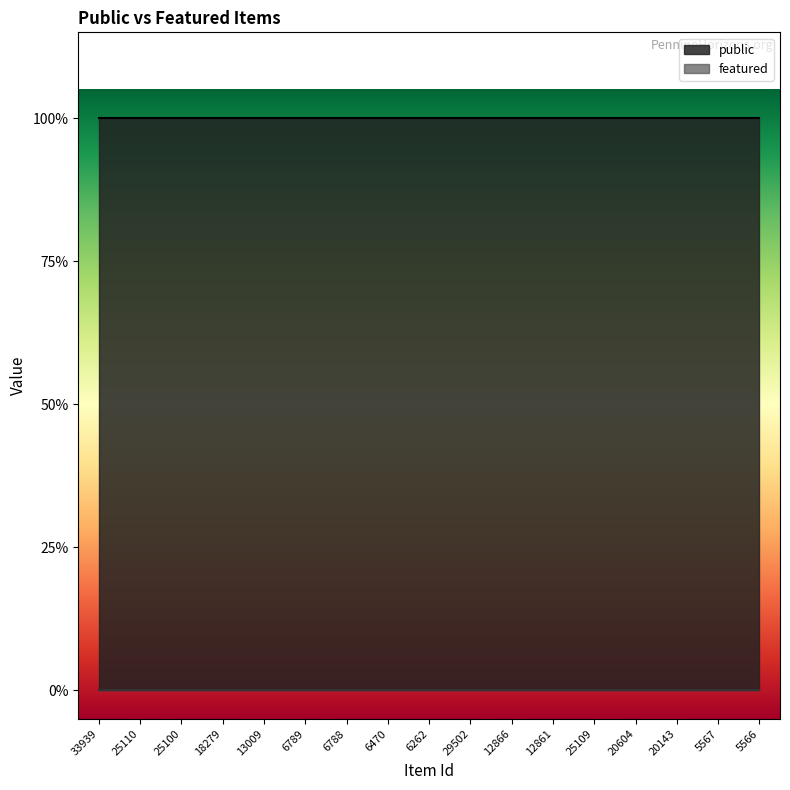

Reading left to right, list all the values displayed in this chart.

public: 33939=1	25110=1	25100=1	18279=1	13009=1	6789=1	6788=1	6470=1	6262=1	29502=1	12866=1	12861=1	25109=1	20604=1	20143=1	5567=1	5566=1
featured: 33939=0	25110=0	25100=0	18279=0	13009=0	6789=0	6788=0	6470=0	6262=0	29502=0	12866=0	12861=0	25109=0	20604=0	20143=0	5567=0	5566=0